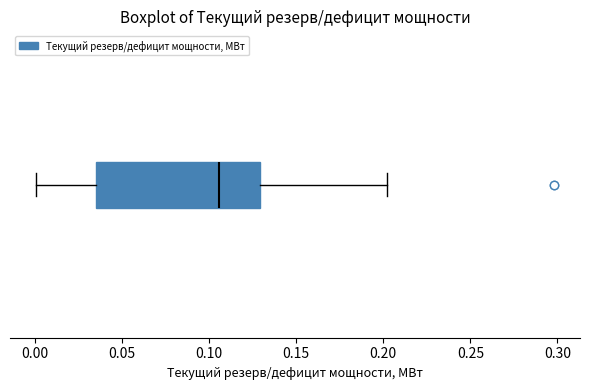

Transcribe this box plot: give where the median line is, the range the box spans, and where the two whiskers end, as read against the x-axis. The values are not printed on the chart, so give them approximately, as read against the axis.

median 0.105, box 0.035 to 0.130, whiskers 0.000 to 0.200